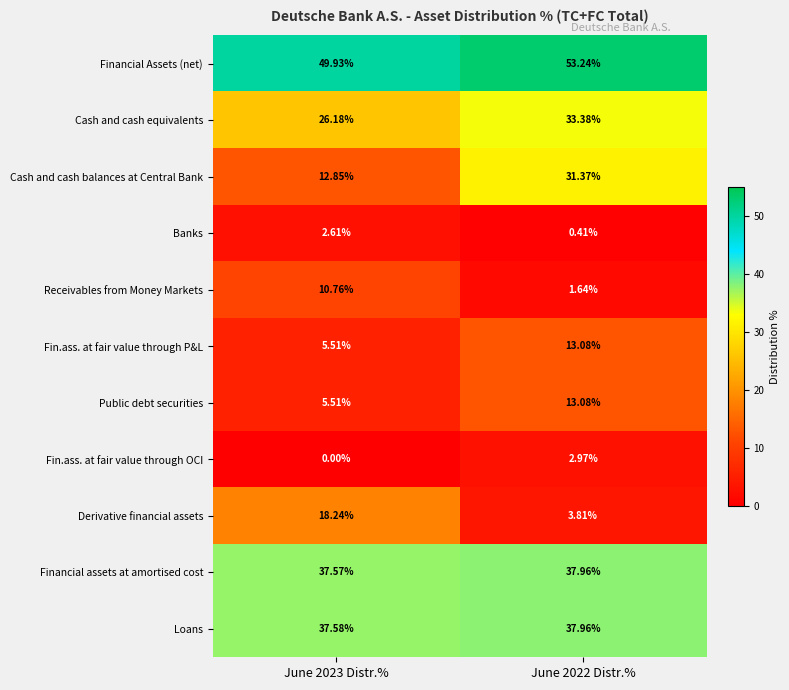

Is the value of Derivative financial assets at June 2022 Distr.% greater than the value of Receivables from Money Markets at June 2022 Distr.%?

Yes